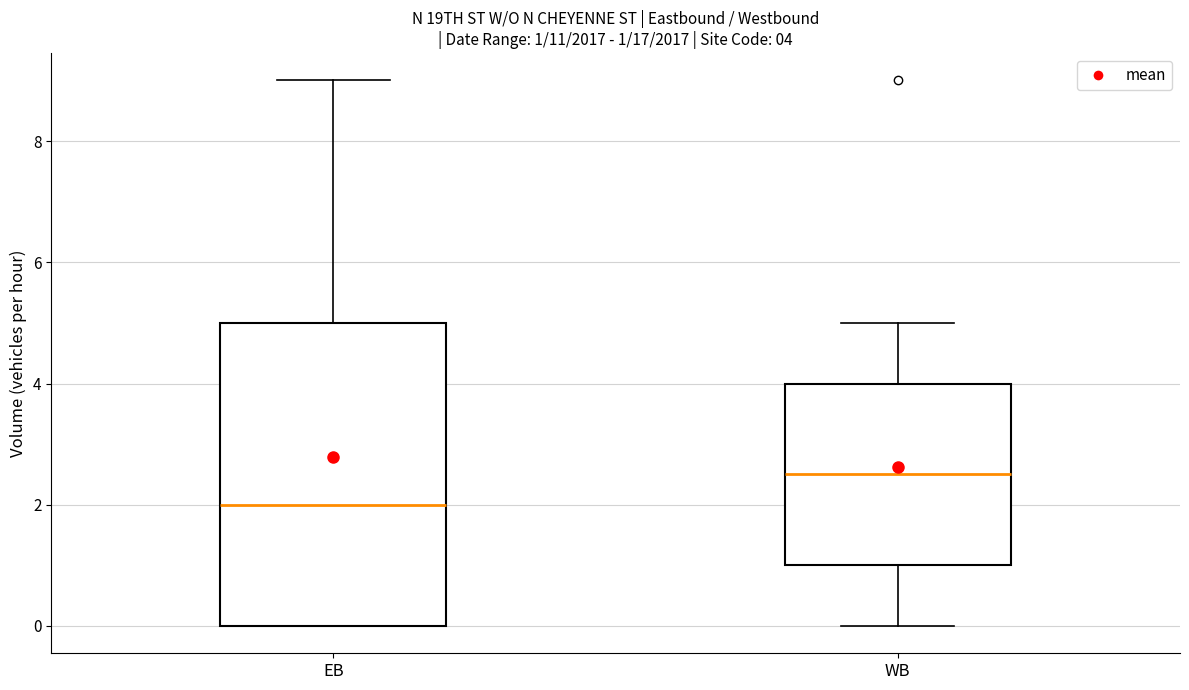

Which box is the tallest, from its lower edge to its upper edge?

EB